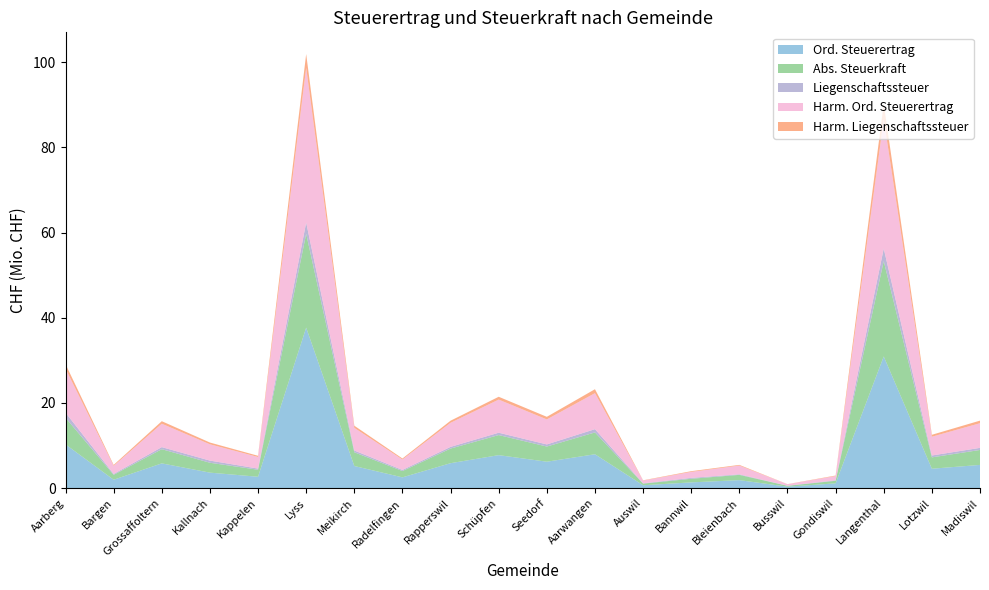

Reading right to left, extract all data points from this chart.

Ord. Steuerertrag: 5436009.7	4537828.3	30900120.0	1106175.7	325691.0	1859993.7	1333175.0	659207.0	7937558.7	6190857.7	7728453.3	5841931.3	2512504.7	5179145.0	37674803.7	2651711.3	3621192.0	5796212.3	1954726.7	10256347.0
Abs. Steuerkraft: 3507103.0	2669310.8	22391391.3	601182.4	203556.9	1239995.8	849222.2	384286.5	5124687.5	3557964.2	4712471.5	3429249.7	1486689.1	3222978.5	22032048.9	1651489.1	2317979.8	3331156.5	1156643.0	6253870.1
Liegenschaftssteuer: 495870.3	441481.3	2941256.0	119958.3	29205.0	132145.3	208036.7	70868.0	768039.0	496746.7	553607.3	400251.0	253148.3	415286.7	2620695.3	270402.7	509782.3	484621.7	203890.3	1199244.3
Harm. Ord. Steuerertrag: 5786720.0	4404362.8	30390034.8	991951.0	335868.8	2045993.0	1401216.7	634072.7	8455734.4	5870640.9	7775578.0	5658262.0	2453037.1	5317914.5	36352880.7	2724957.0	3824666.6	5496408.2	1908460.9	10318885.7
Harm. Liegenschaftssteuer: 607153.2	455393.7	3578347.8	122297.9	30519.6	163042.5	172268.2	74081.8	923715.7	610554.5	665856.7	488290.0	237008.0	506722.6	3231031.0	277101.6	415136.8	589603.8	207233.5	1077877.9